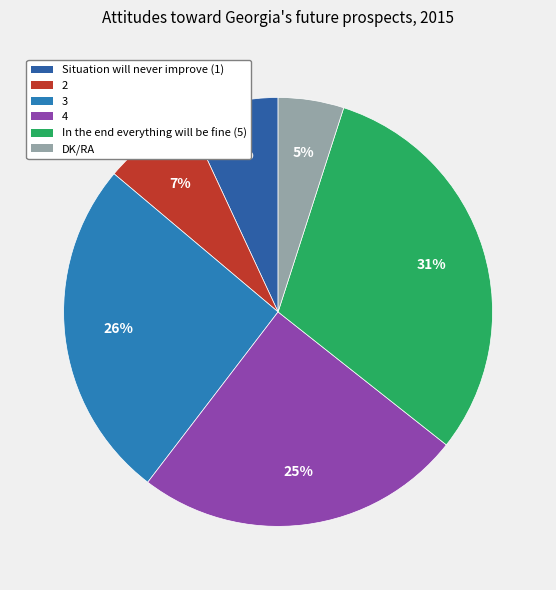

Between In the end everything will be fine (5) and 2, which is larger?

In the end everything will be fine (5)